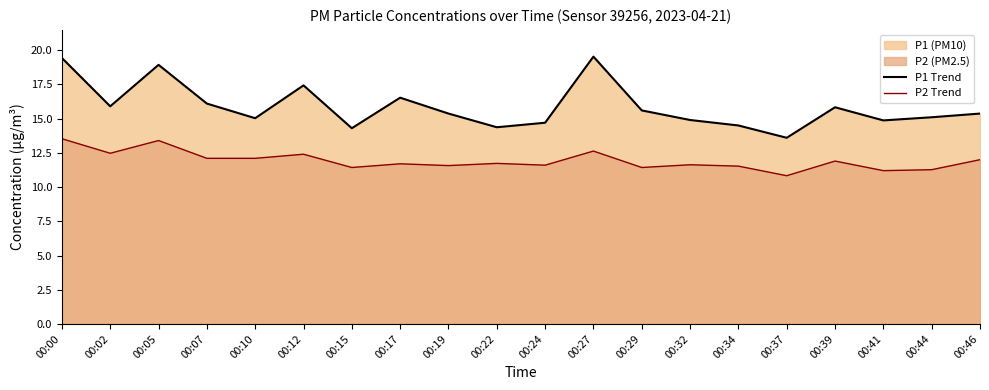

True or false: P1 Trend and P2 Trend cross at least once.

False